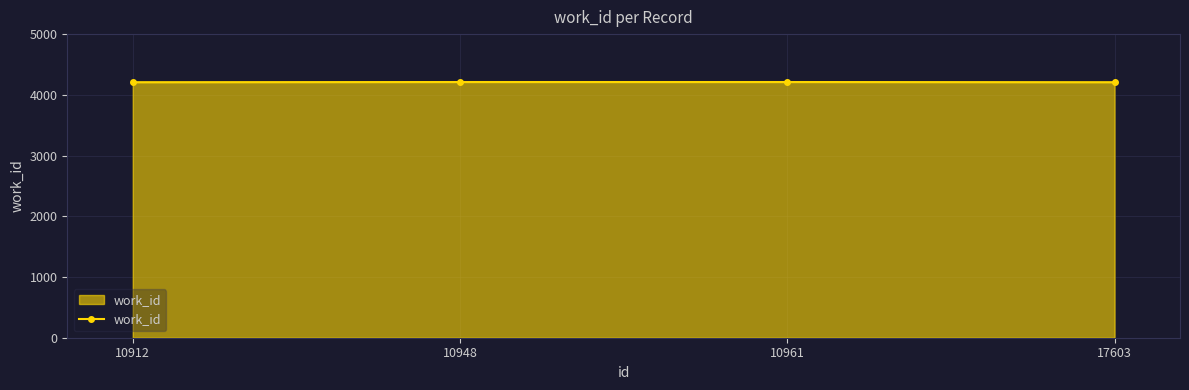

Approximately how many times larger is the value at 10948 compared to 17603?

1.0